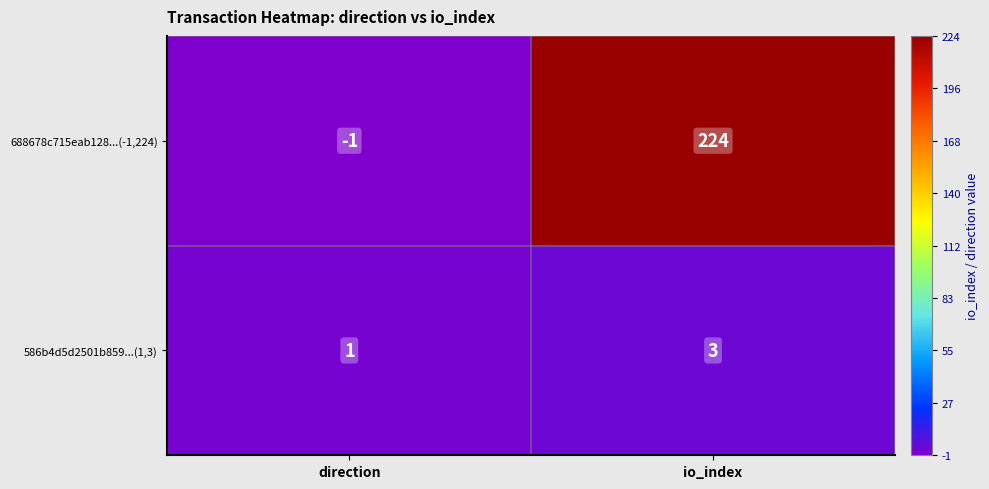

Between direction and io_index, which series saw the biggest shift?

688678c715eab128...(-1,224)